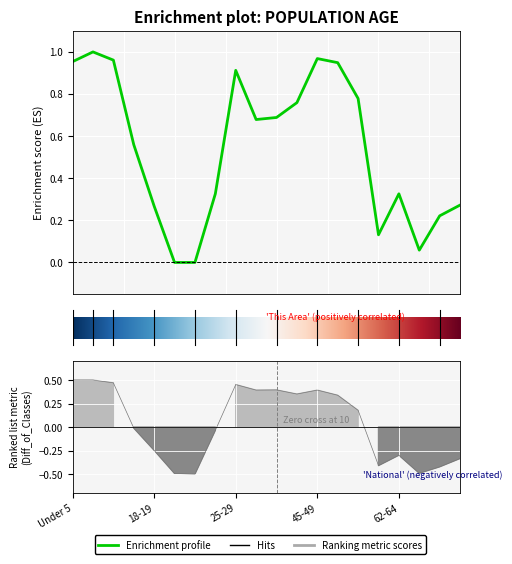

Between 60-61 and 67-69, which is larger?

67-69